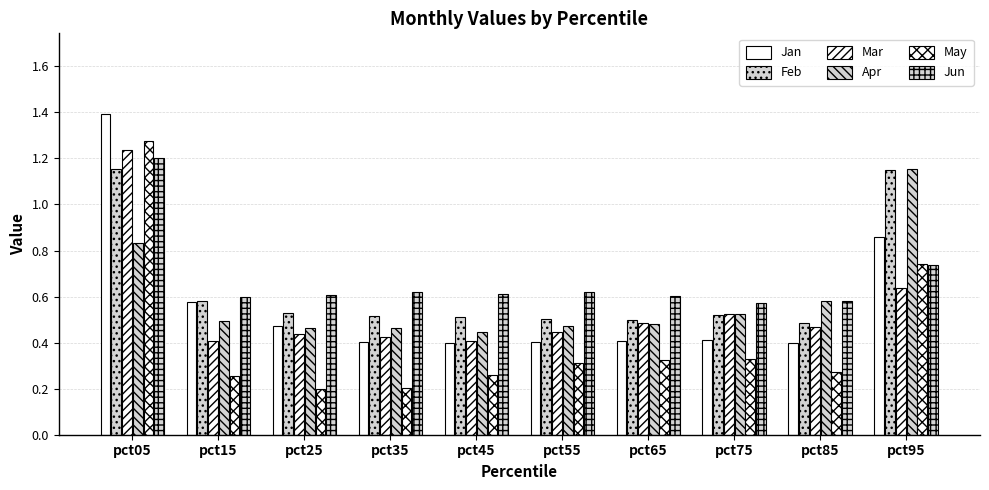

Which series has the largest total across all categories?

Jun